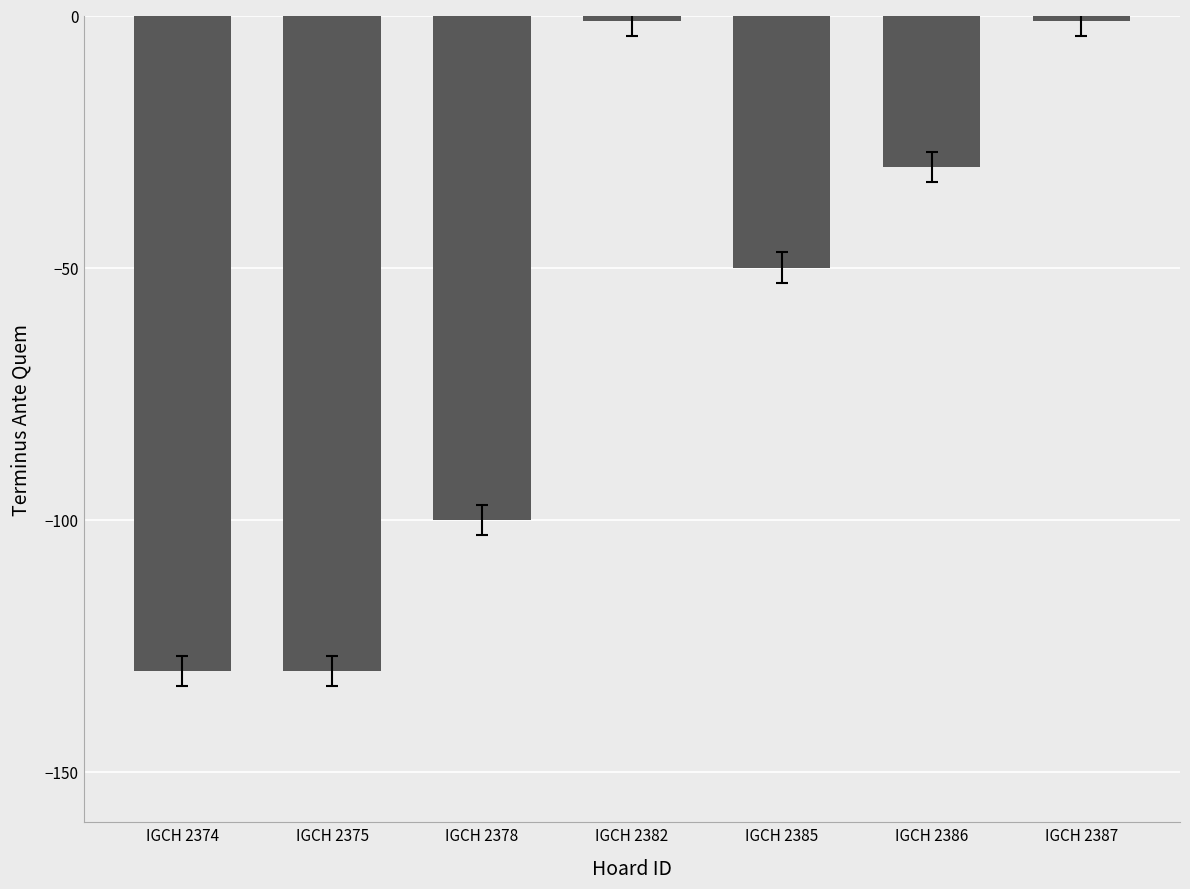

What is the value of the 3rd bar from the left?

-100